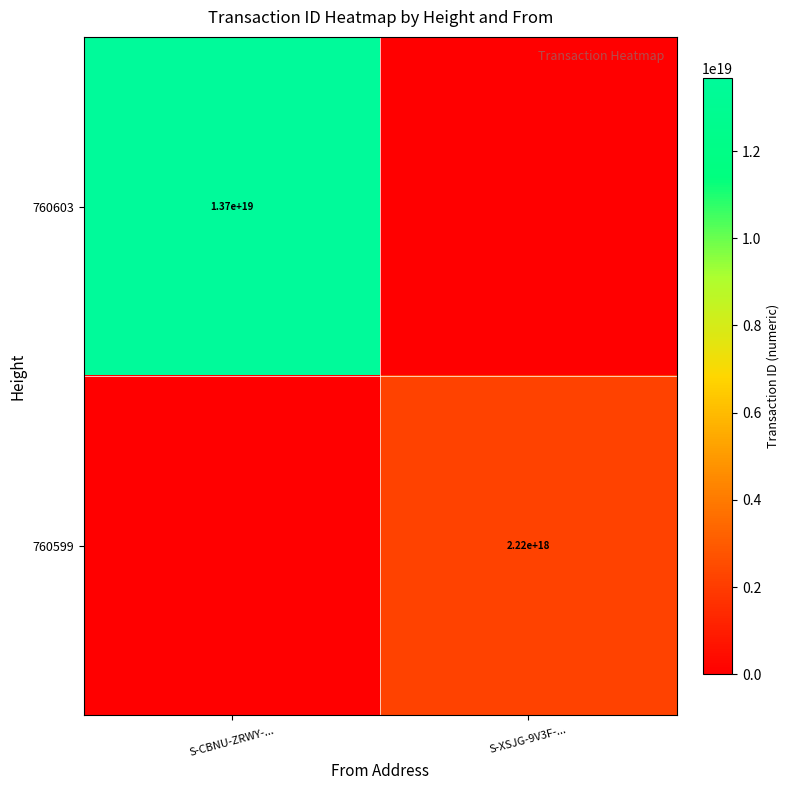

At how many categories does at least one series exceed 6424067239907036160?

1